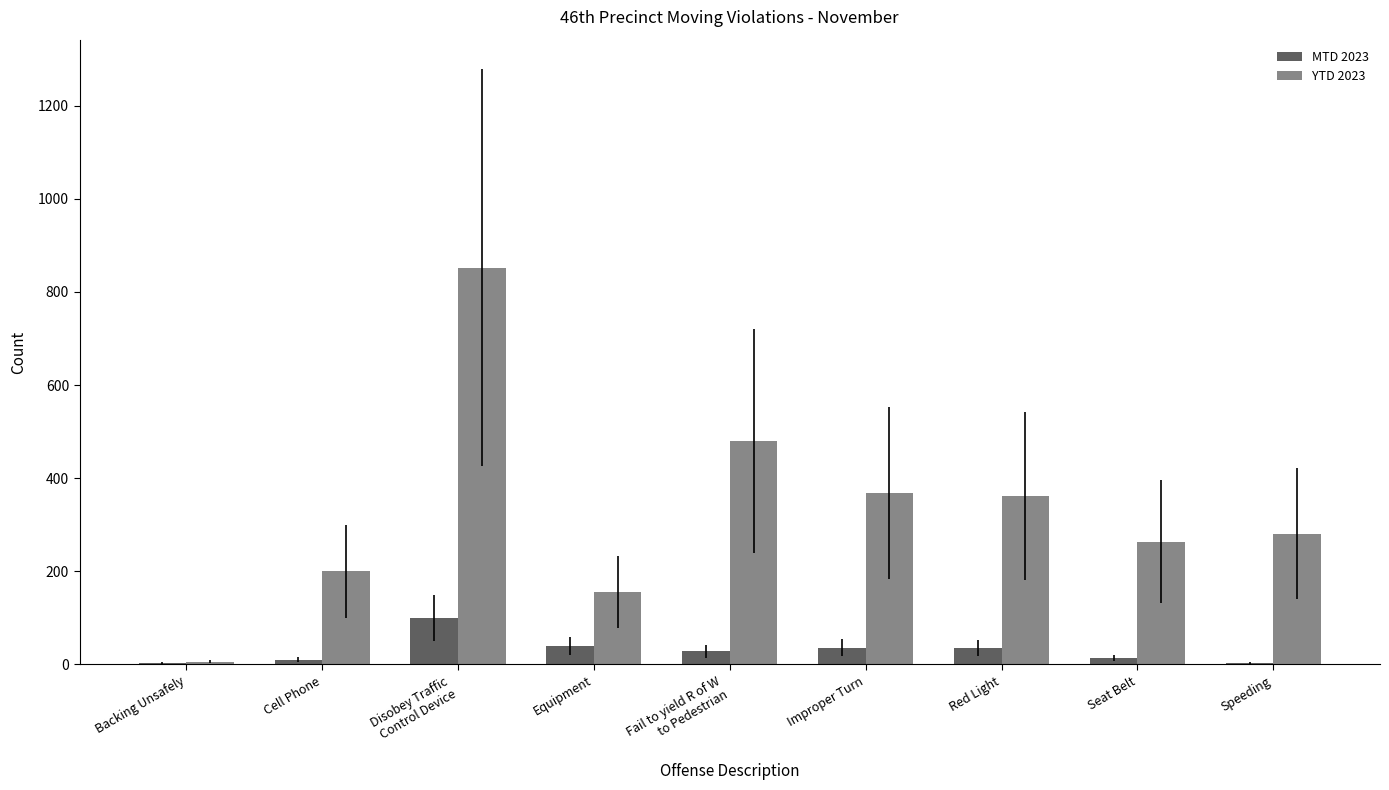

Which series has the largest total across all categories?

YTD 2023